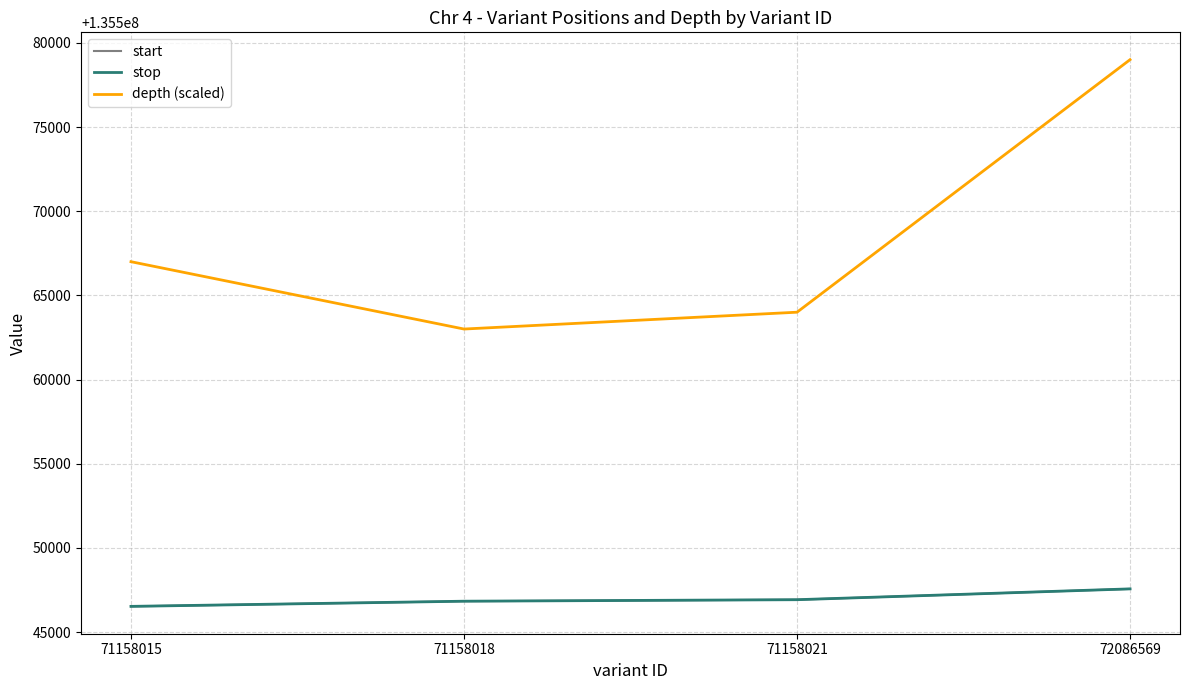

Between 71158018 and 71158021, which series saw the biggest shift?

depth (scaled)